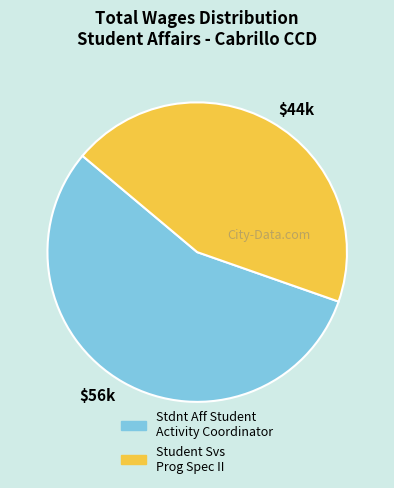

The $44k slice represents 44% of the pie. True or false?

True